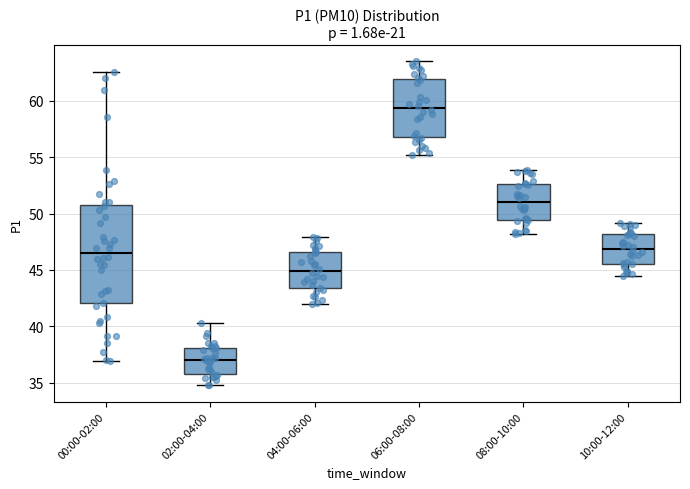

Which box's median line is the highest?

06:00-08:00